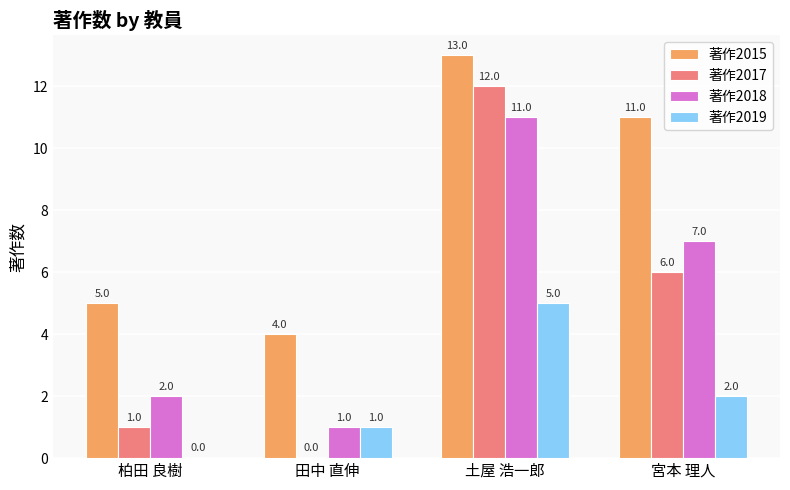

What are all the series names shown in the legend?

著作2015, 著作2017, 著作2018, 著作2019